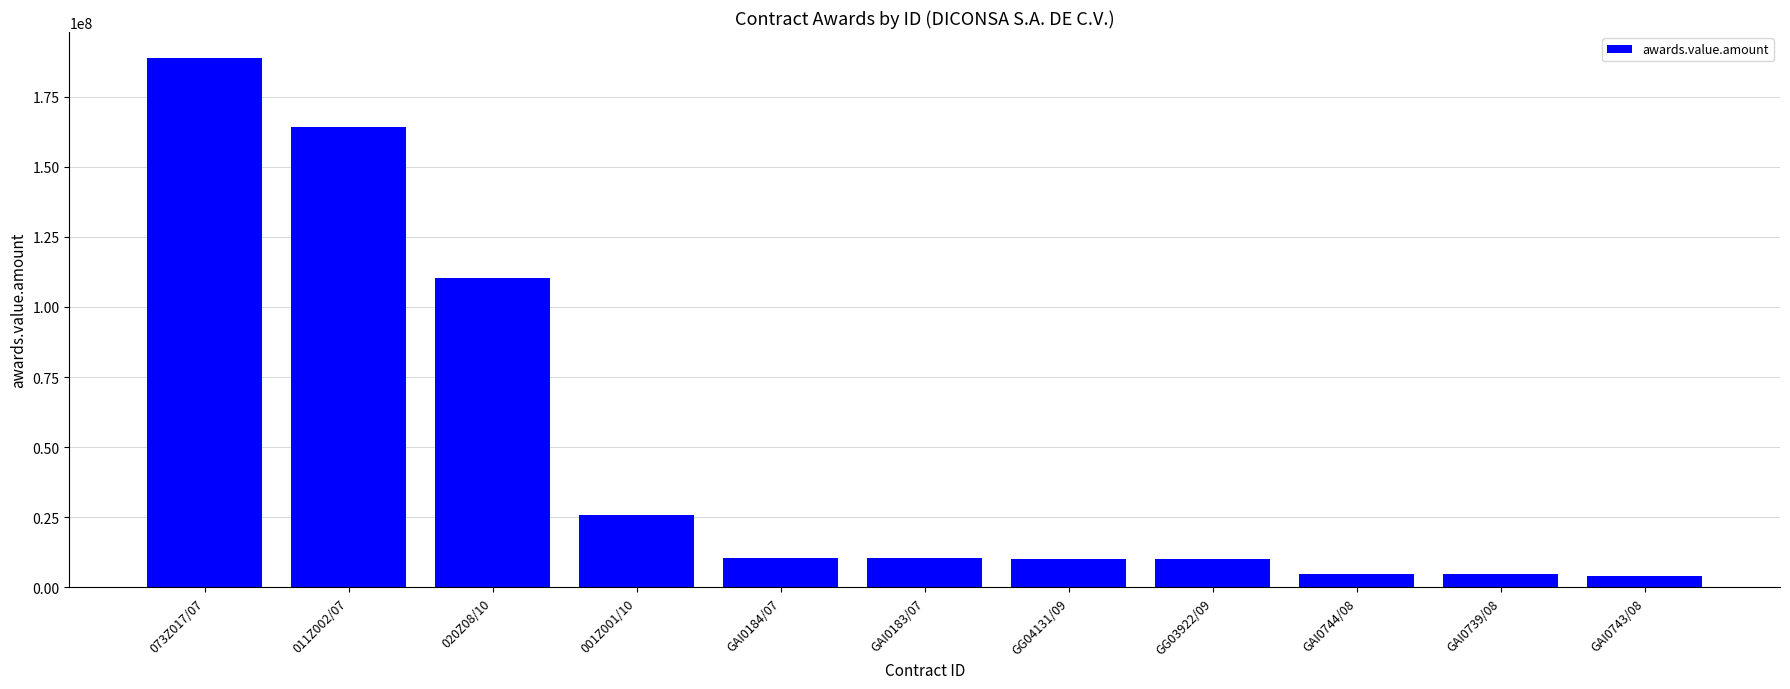

What is the average value?

49432475.3